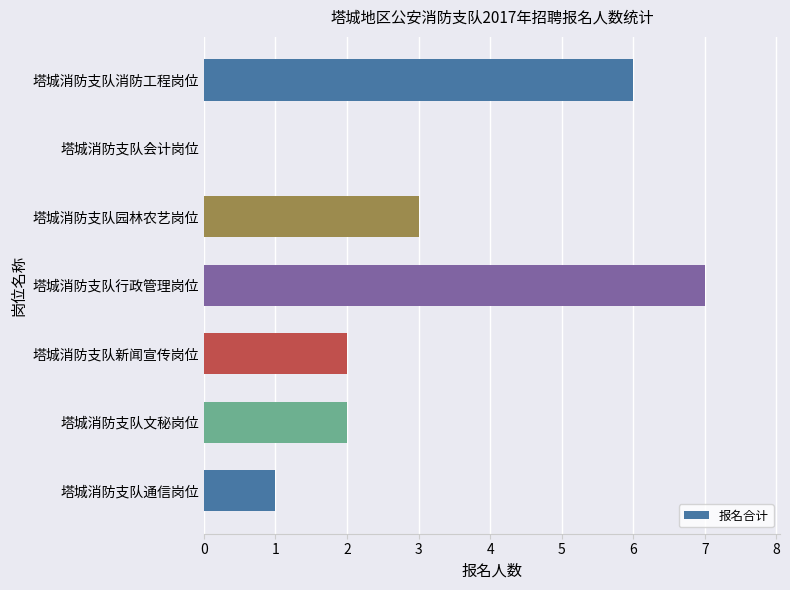

Are the bars grouped side by side (vs. stacked)?

No